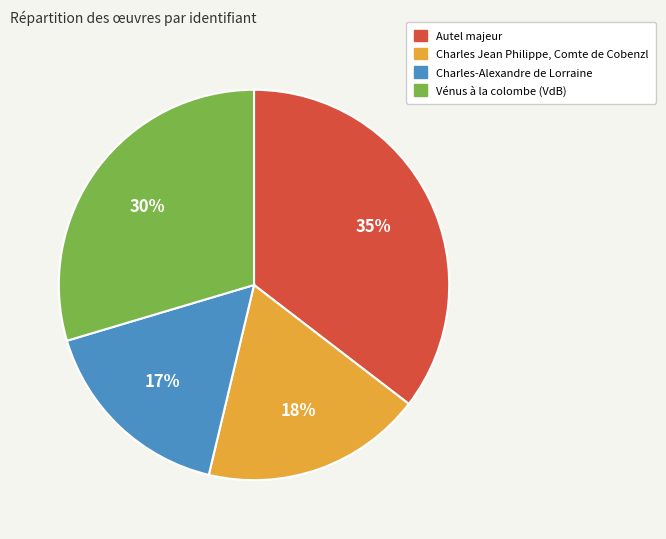

Is the sum of Charles-Alexandre de Lorraine and Charles Jean Philippe, Comte de Cobenzl greater than half?

No